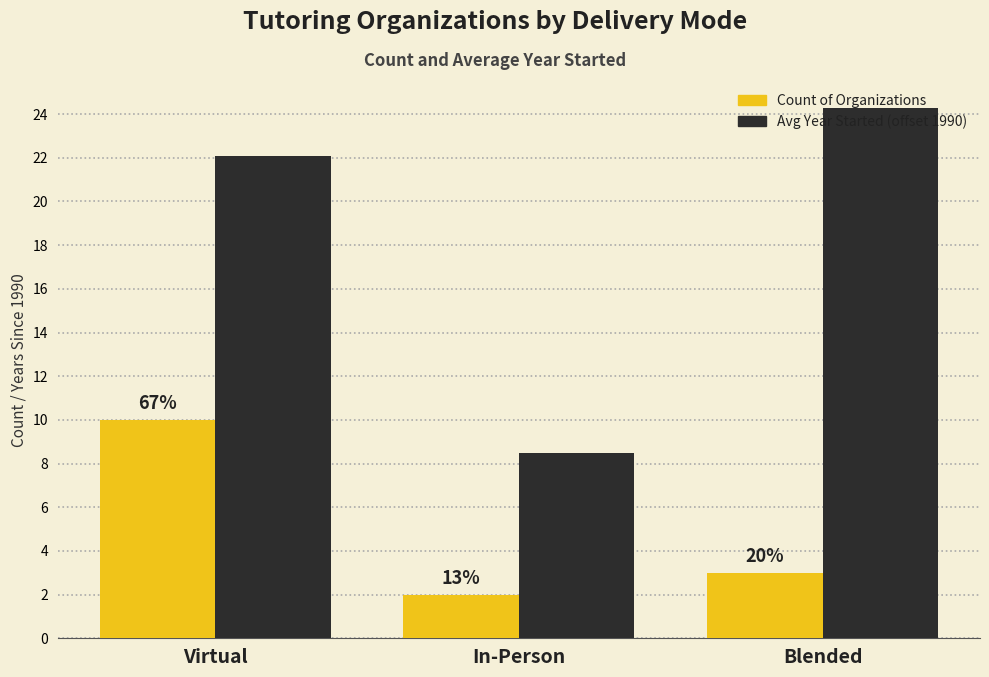

What is the label of the 2nd bar from the left?

In-Person